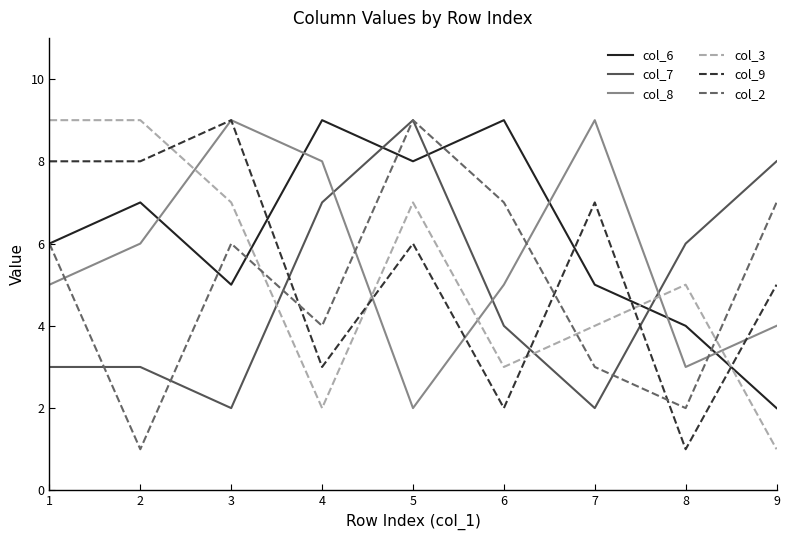

True or false: col_3 has a value of 9 at 2.

True